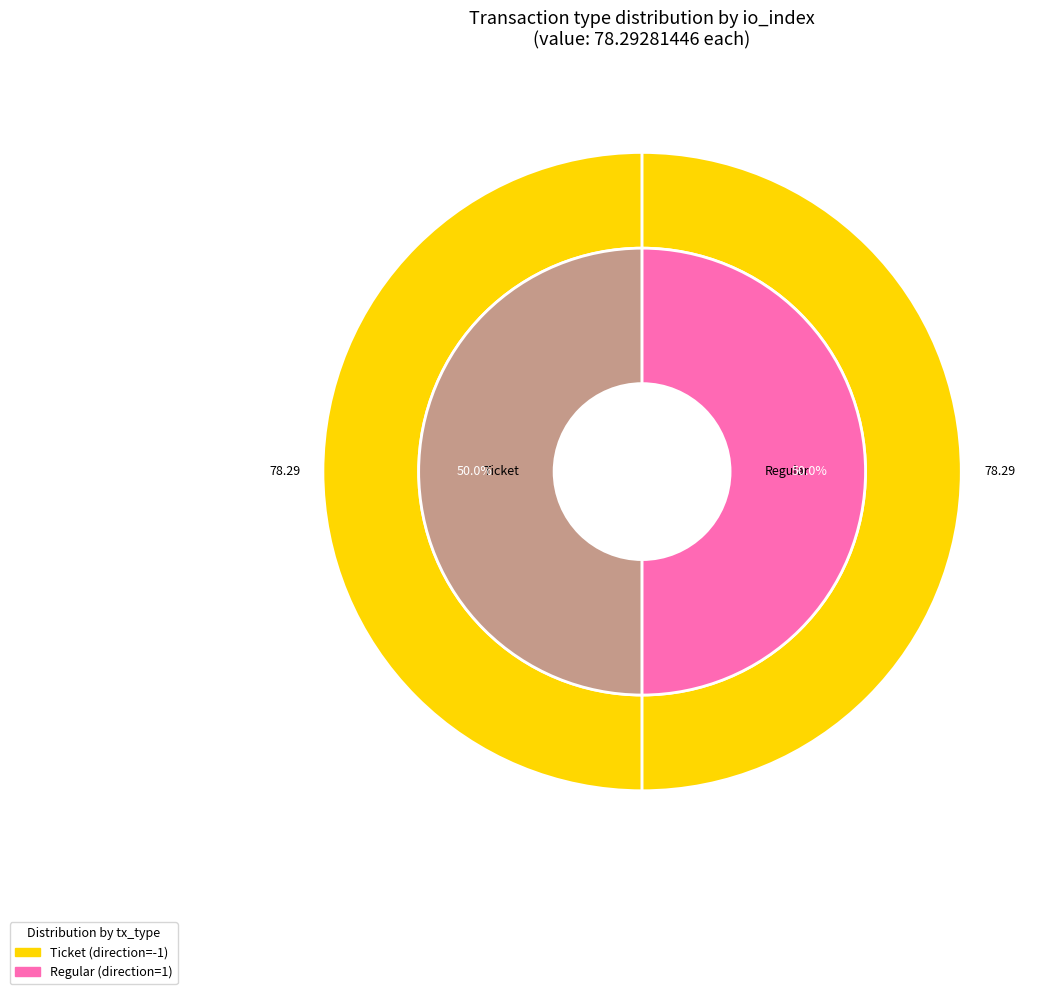

Which category has the biggest portion of the pie?

Regular